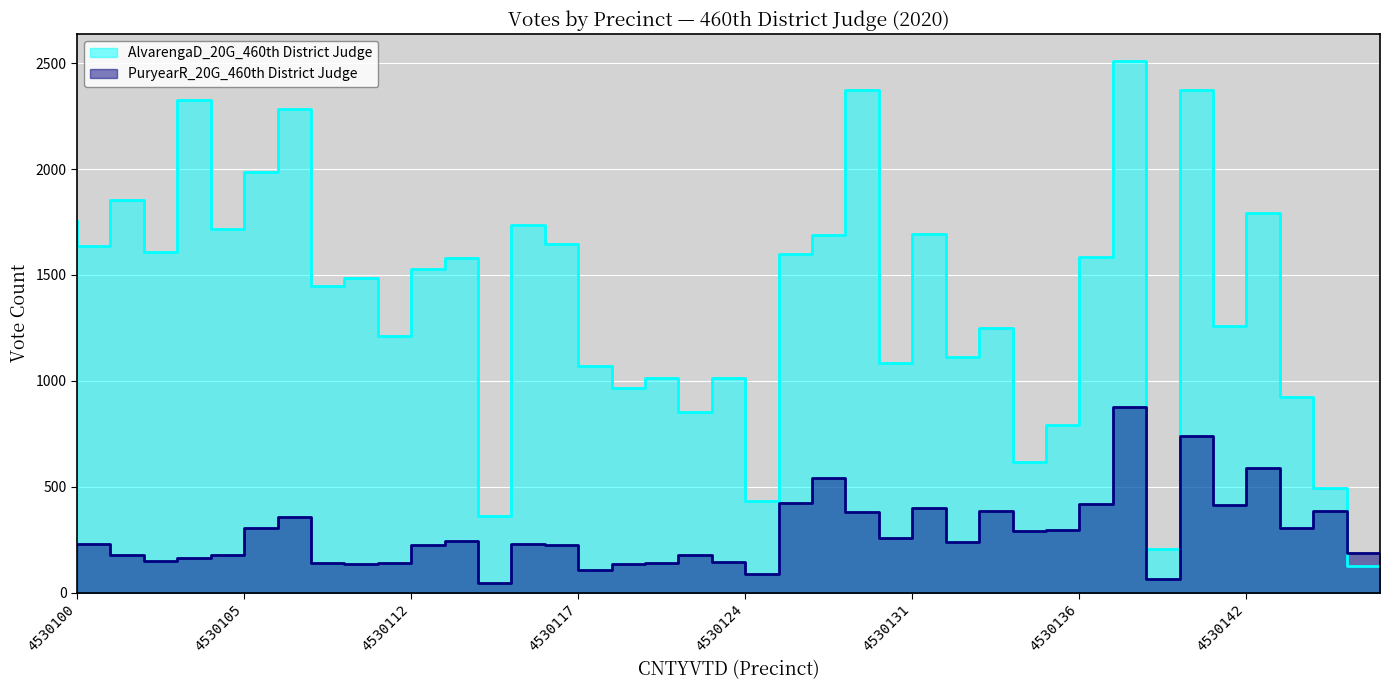

Reading left to right, list all the values displayed in this chart.

PuryearR_20G_460th District Judge: 4530100=230	4530101=228	4530102=179	4530103=147	4530104=162	4530105=178	4530106=307	4530107=359	4530110=138	4530111=136	4530112=139	4530113=223	4530114=243	4530115=45	4530116=227	4530117=225	4530120=106	4530121=133	4530122=139	4530123=179	4530124=144	4530125=90	4530126=425	4530127=542	4530130=380	4530131=257	4530132=401	4530133=240	4530134=384	4530135=290	4530136=295	4530137=418	4530138=876	4530140=65	4530141=741	4530142=413	4530143=588	4530144=304	4530145=386	4530146=185
AlvarengaD_20G_460th District Judge: 4530100=1755	4530101=1638	4530102=1856	4530103=1606	4530104=2325	4530105=1715	4530106=1984	4530107=2281	4530110=1448	4530111=1486	4530112=1213	4530113=1526	4530114=1578	4530115=362	4530116=1736	4530117=1647	4530120=1069	4530121=968	4530122=1013	4530123=853	4530124=1015	4530125=430	4530126=1597	4530127=1687	4530130=2371	4530131=1083	4530132=1692	4530133=1111	4530134=1247	4530135=618	4530136=791	4530137=1584	4530138=2512	4530140=206	4530141=2374	4530142=1260	4530143=1793	4530144=925	4530145=493	4530146=126